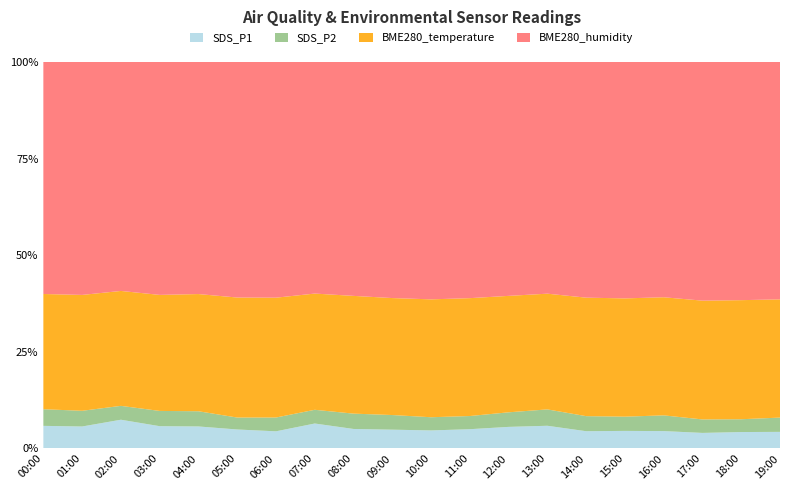

Reading right to left, what are all the values shown in this chart?

SDS_P1: 19:00=3.2	18:00=3.2	17:00=3.0	16:00=3.4	15:00=3.5	14:00=3.4	13:00=4.6	12:00=4.3	11:00=3.8	10:00=3.5	09:00=3.7	08:00=3.9	07:00=5.0	06:00=3.4	05:00=3.7	04:00=4.4	03:00=4.5	02:00=5.8	01:00=4.4	00:00=4.5
SDS_P2: 19:00=2.8	18:00=2.5	17:00=2.6	16:00=3.1	15:00=2.8	14:00=3.0	13:00=3.3	12:00=2.9	11:00=2.6	10:00=2.6	09:00=2.9	08:00=3.0	07:00=2.8	06:00=2.7	05:00=2.3	04:00=3.0	03:00=3.0	02:00=2.8	01:00=3.1	00:00=3.4
BME280_temperature: 19:00=23.2	18:00=23.2	17:00=23.2	16:00=23.3	15:00=23.3	14:00=23.4	13:00=23.3	12:00=23.3	11:00=23.3	10:00=23.2	09:00=23.2	08:00=23.3	07:00=23.3	06:00=23.4	05:00=23.4	04:00=23.3	03:00=23.2	02:00=23.2	01:00=23.2	00:00=23.2
BME280_humidity: 19:00=46.6	18:00=46.5	17:00=46.6	16:00=46.4	15:00=46.5	14:00=46.5	13:00=46.7	12:00=46.9	11:00=46.6	10:00=46.8	09:00=46.8	08:00=46.2	07:00=46.5	06:00=46.1	05:00=46.0	04:00=46.2	03:00=46.6	02:00=46.3	01:00=46.7	00:00=46.8